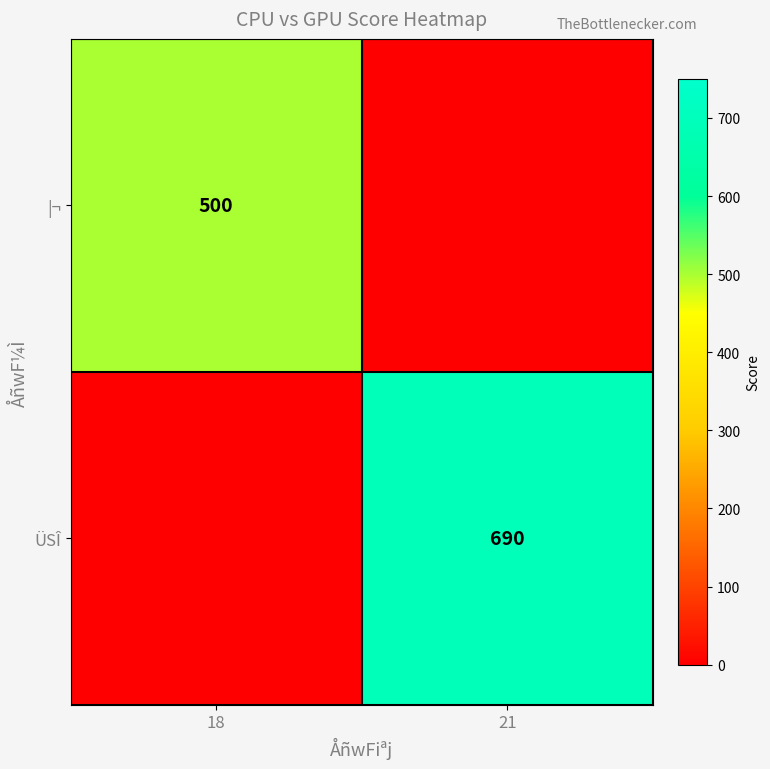

Is it true that |¬ equals 500 at 18?

True